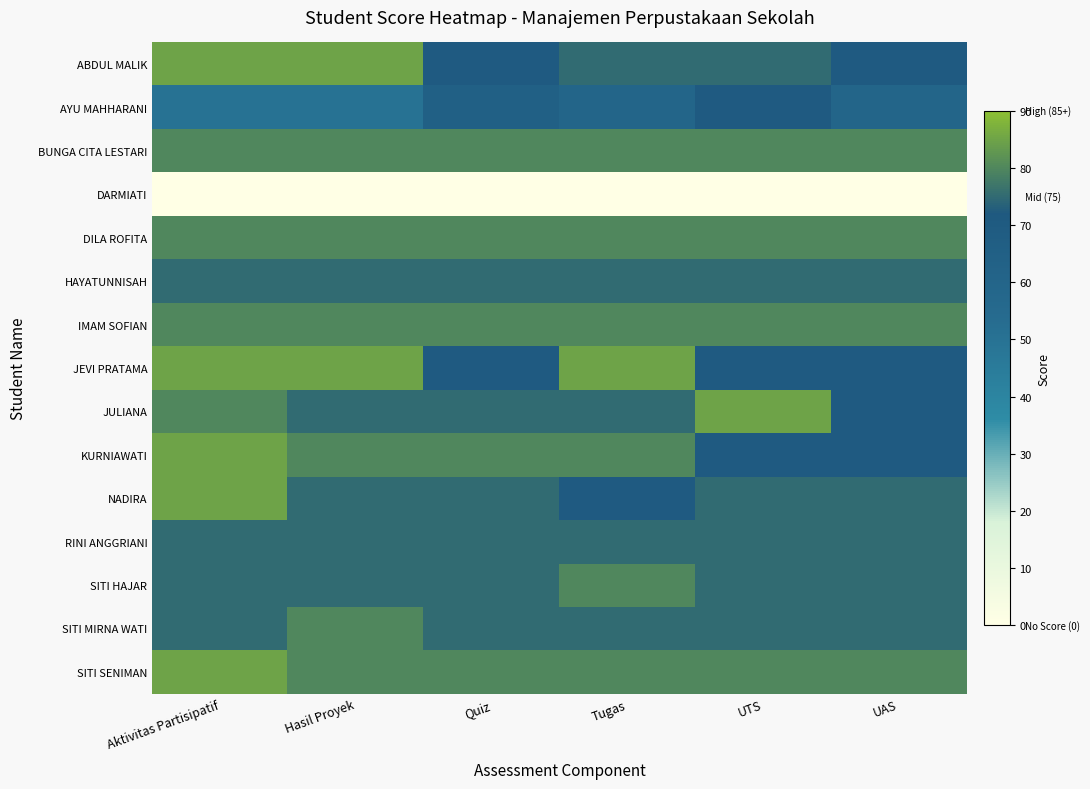

Count the number of data series in this chart.

15